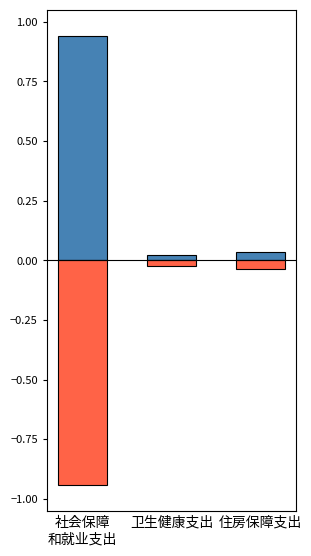

What is the difference between the maximum and minimum values in the 一般公共预算财政拨款（占比） series?

0.9